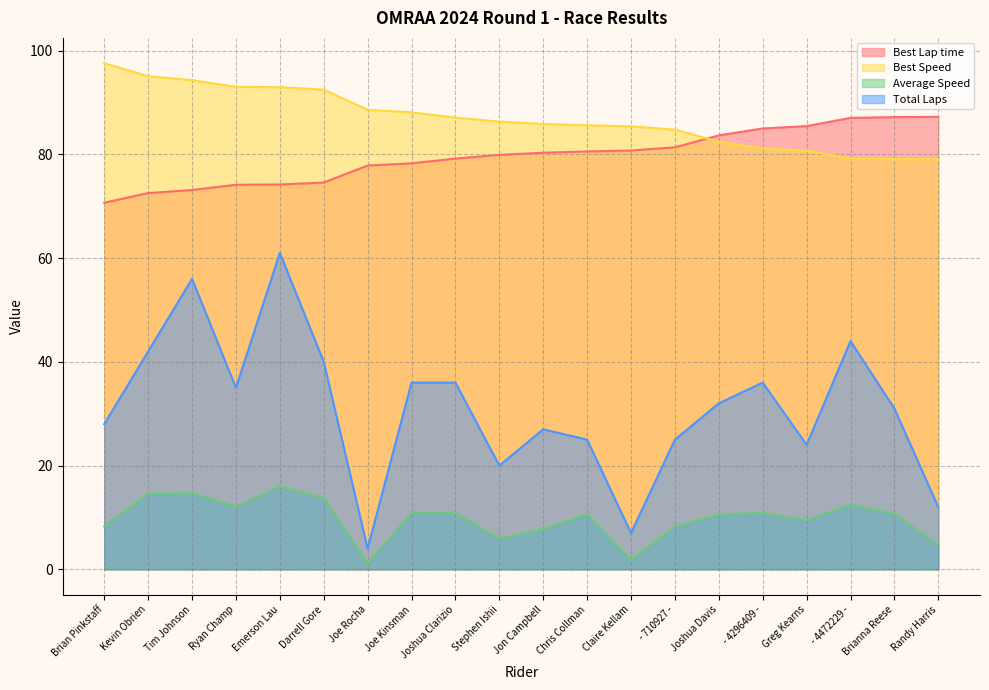

What are all the series names shown in the legend?

Best Lap time, Best Speed, Average Speed, Total Laps